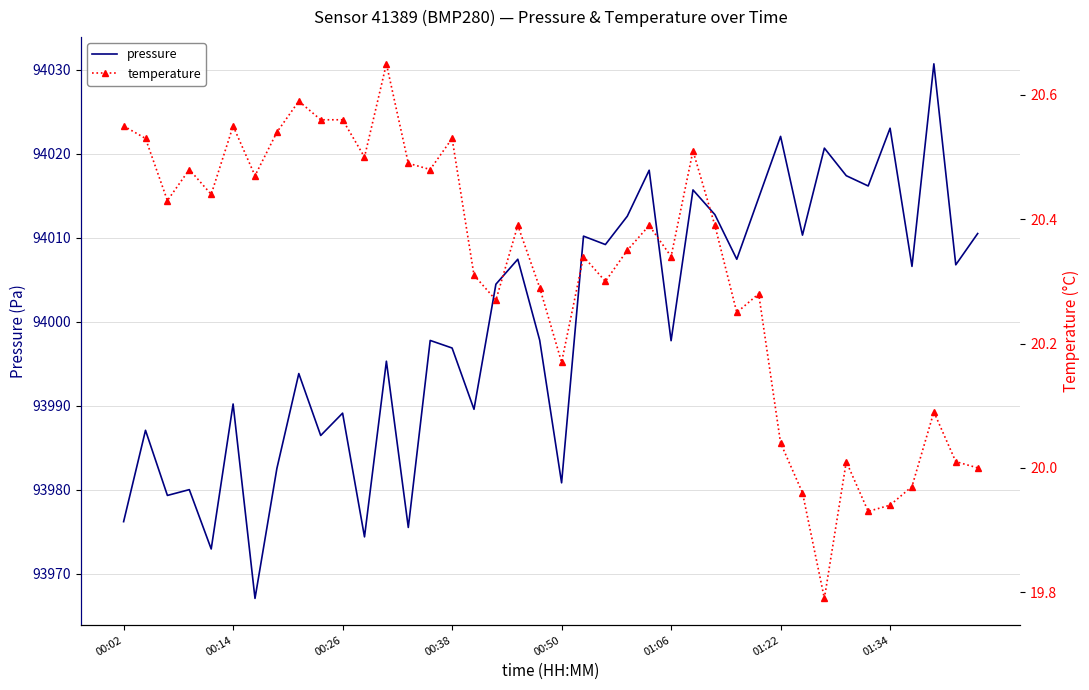

What is the maximum value for pressure?

94030.7